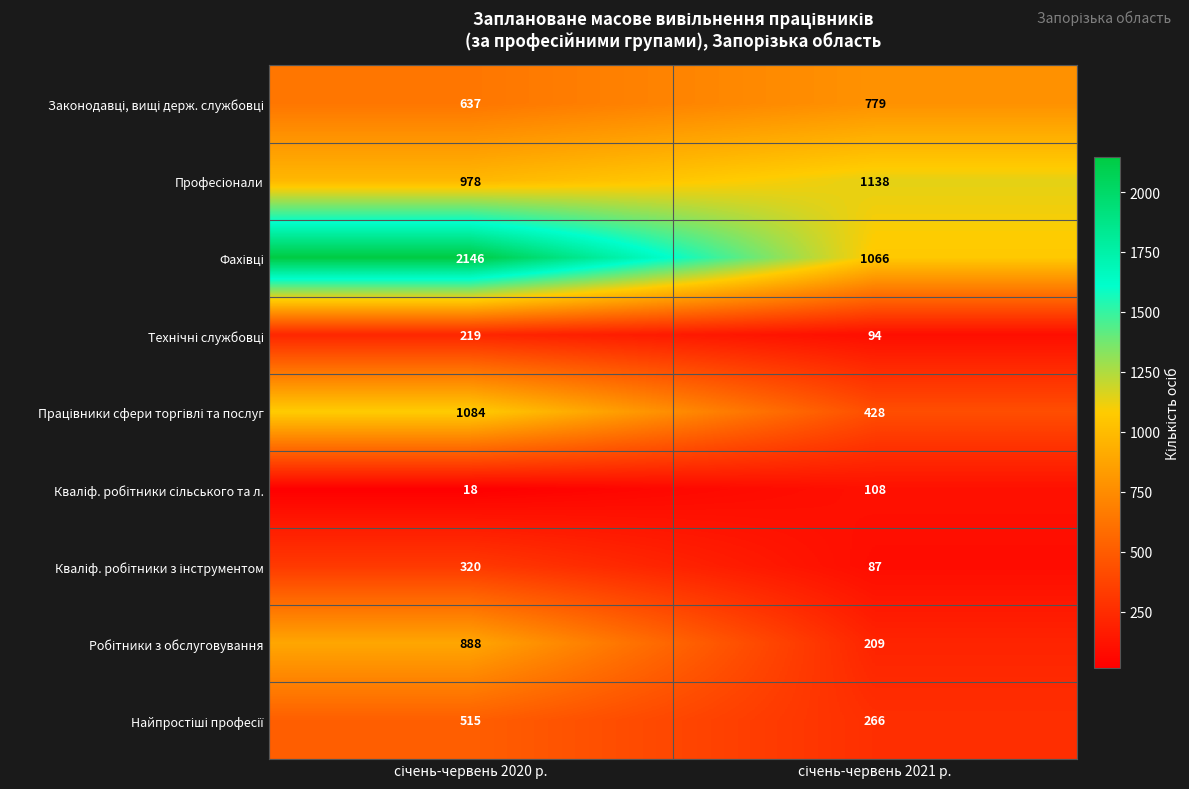

What is the minimum value shown in the chart?

18